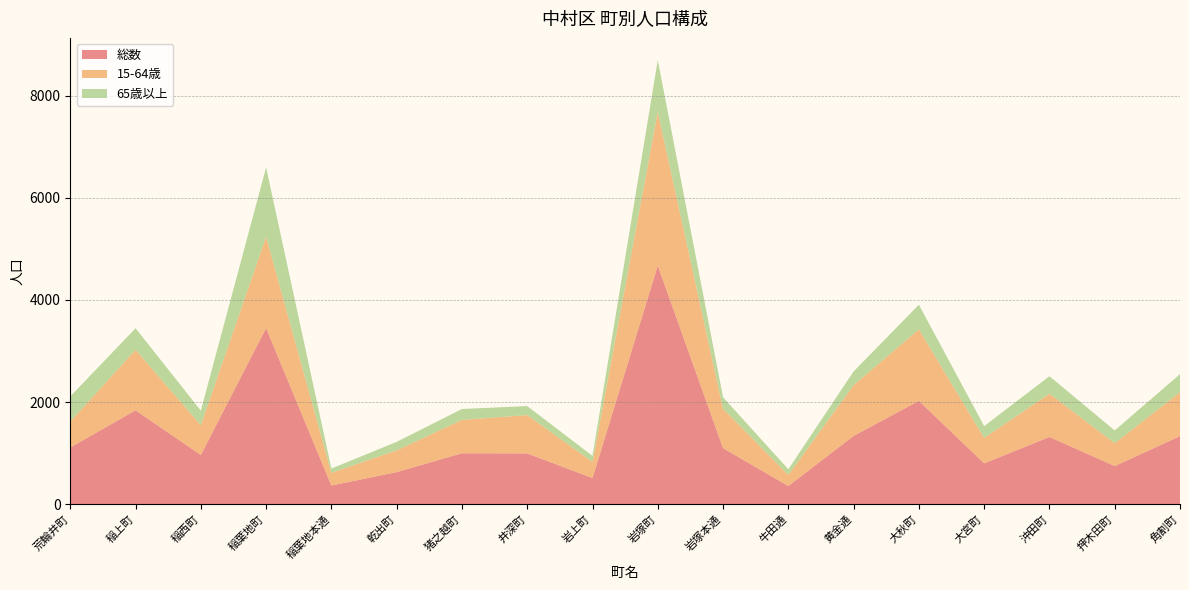

Reading right to left, list all the values displayed in this chart.

総数: 角割町=1331	押木田町=745	沖田町=1315	大宮町=798	大秋町=2023	黄金通=1336	牛田通=354	岩塚本通=1096	岩塚町=4673	岩上町=510	井深町=993	猪之越町=996	乾出町=627	稲葉地本通=363	稲葉地町=3449	稲西町=963	稲上町=1837	荒輪井町=1109
15-64歳: 角割町=861	押木田町=448	沖田町=847	大宮町=498	大秋町=1400	黄金通=995	牛田通=217	岩塚本通=772	岩塚町=3010	岩上町=316	井深町=751	猪之越町=654	乾出町=426	稲葉地本通=249	稲葉地町=1791	稲西町=583	稲上町=1185	荒輪井町=509
65歳以上: 角割町=354	押木田町=250	沖田町=344	大宮町=231	大秋町=483	黄金通=268	牛田通=111	岩塚本通=225	岩塚町=1016	岩上町=119	井深町=176	猪之越町=213	乾出町=166	稲葉地本通=84	稲葉地町=1357	稲西町=284	稲上町=424	荒輪井町=491